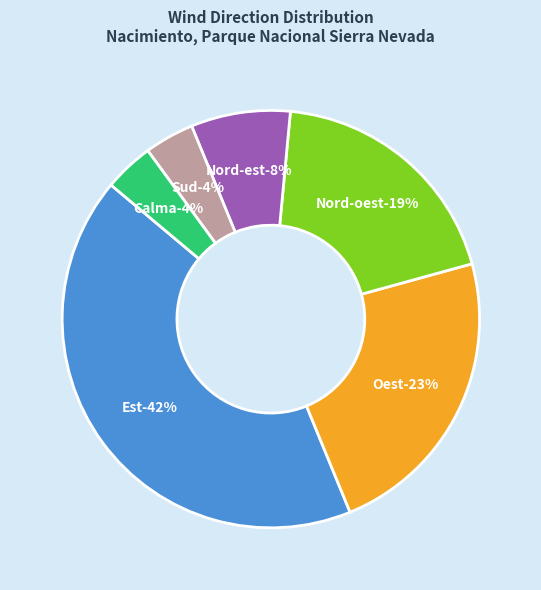

Is there a majority slice in this chart?

No